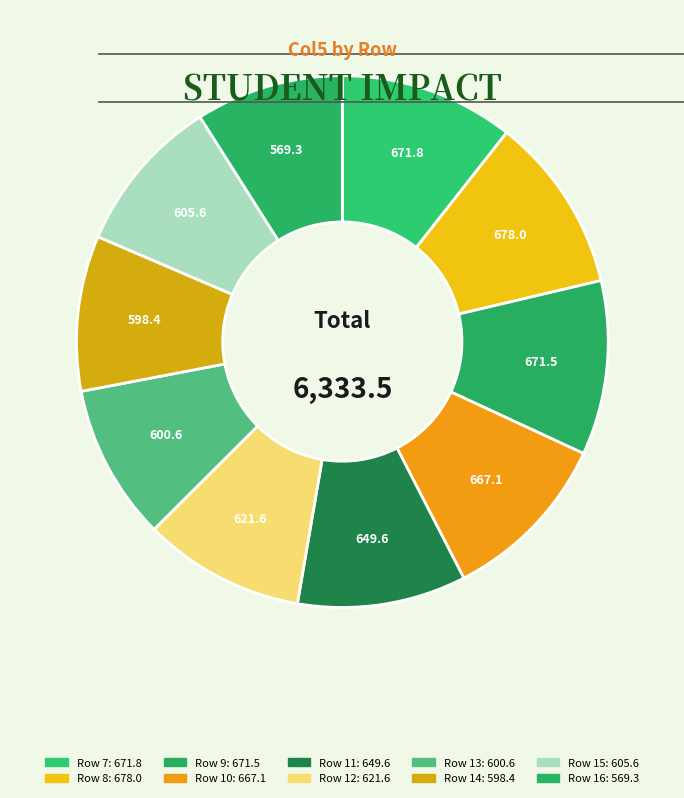

To the nearest percent, what is the difference between the largest and smallest slice percentages?

2%